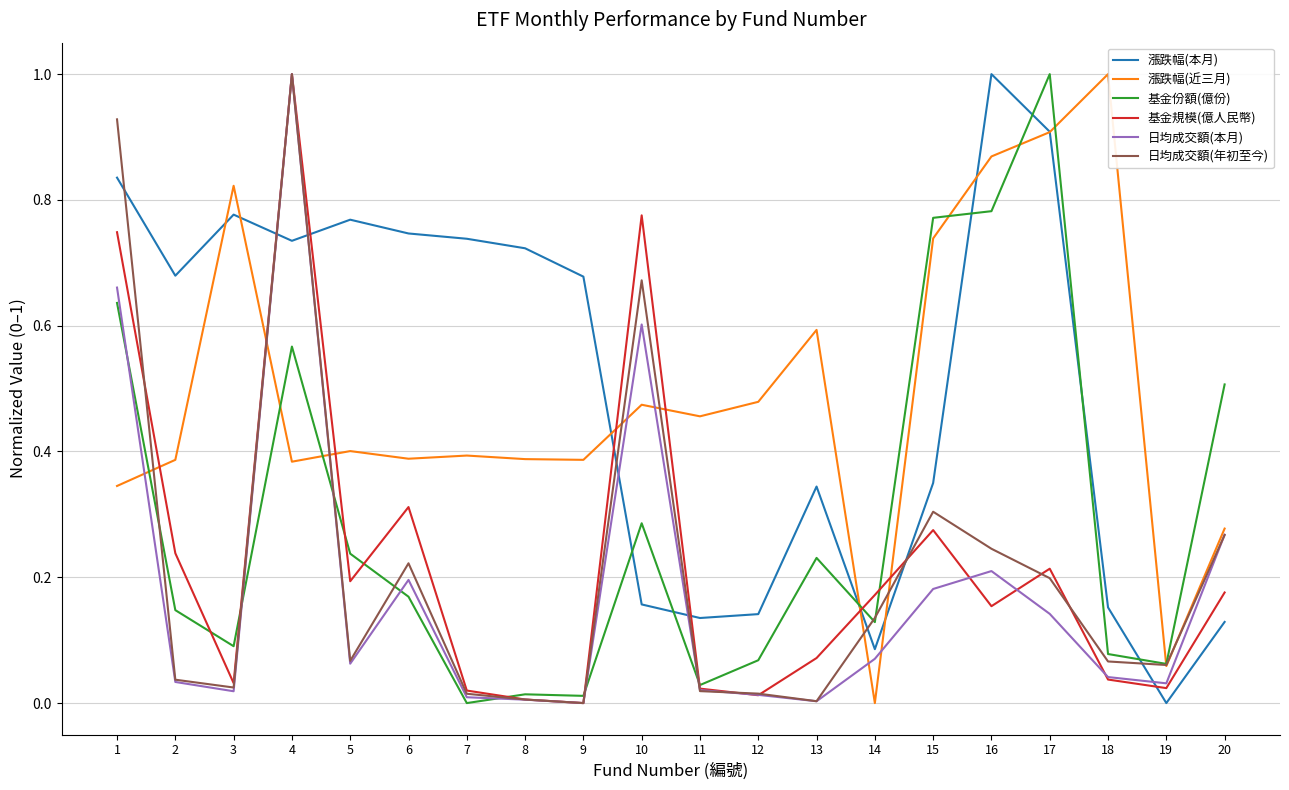

At which category is the sum across all series the highest?

4